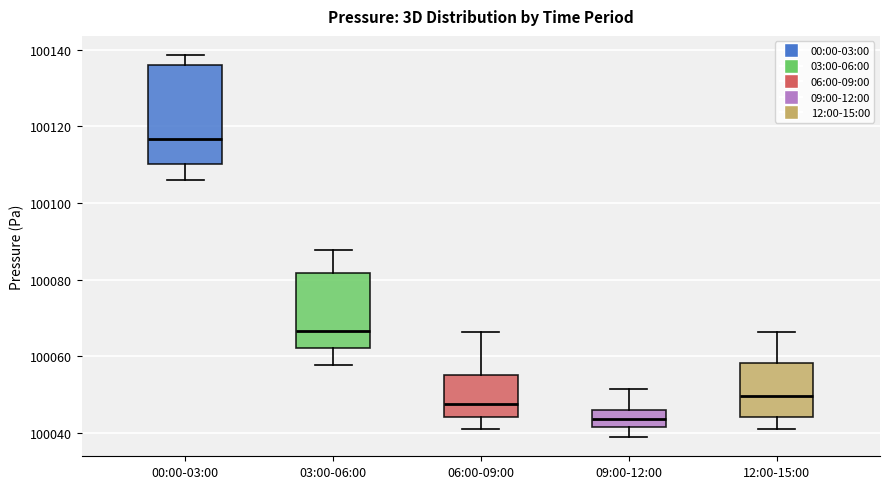

Comparing the boxes themselves (not the whiskers), which one is the tallest?

00:00-03:00